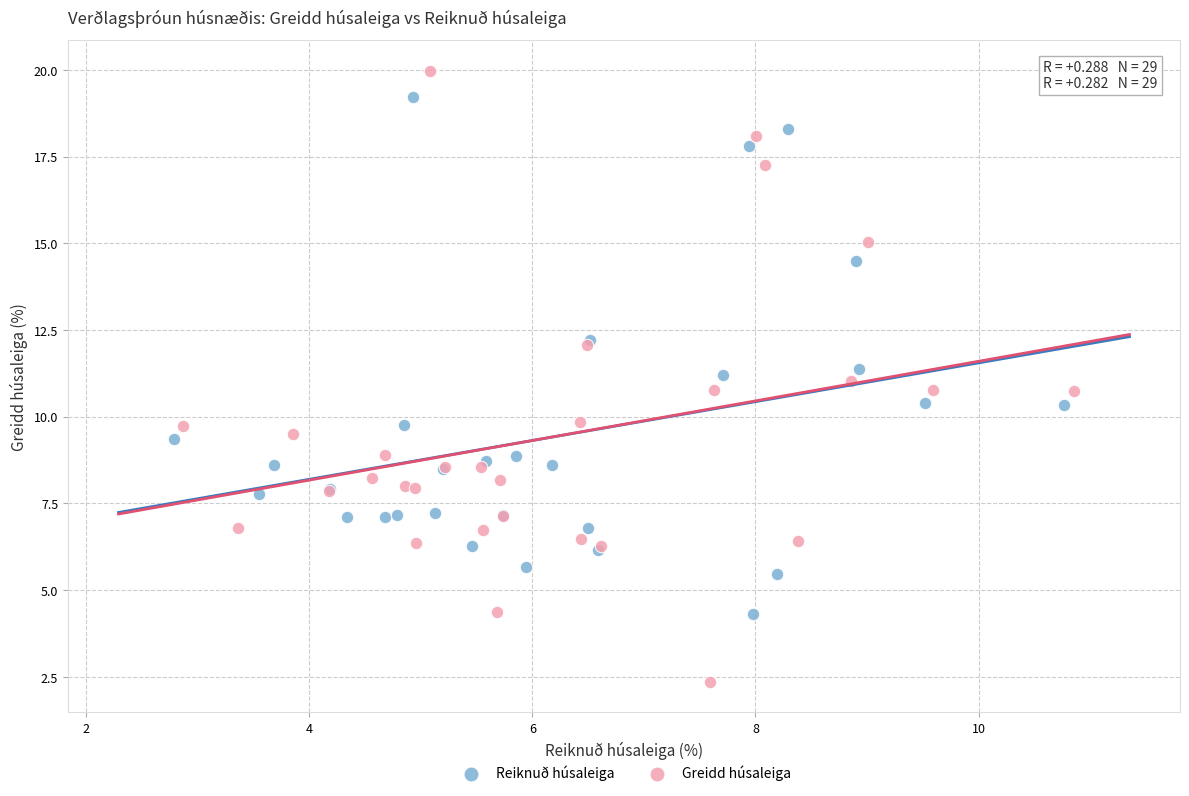

Which series reaches the minimum Y coordinate?

Greidd húsaleiga